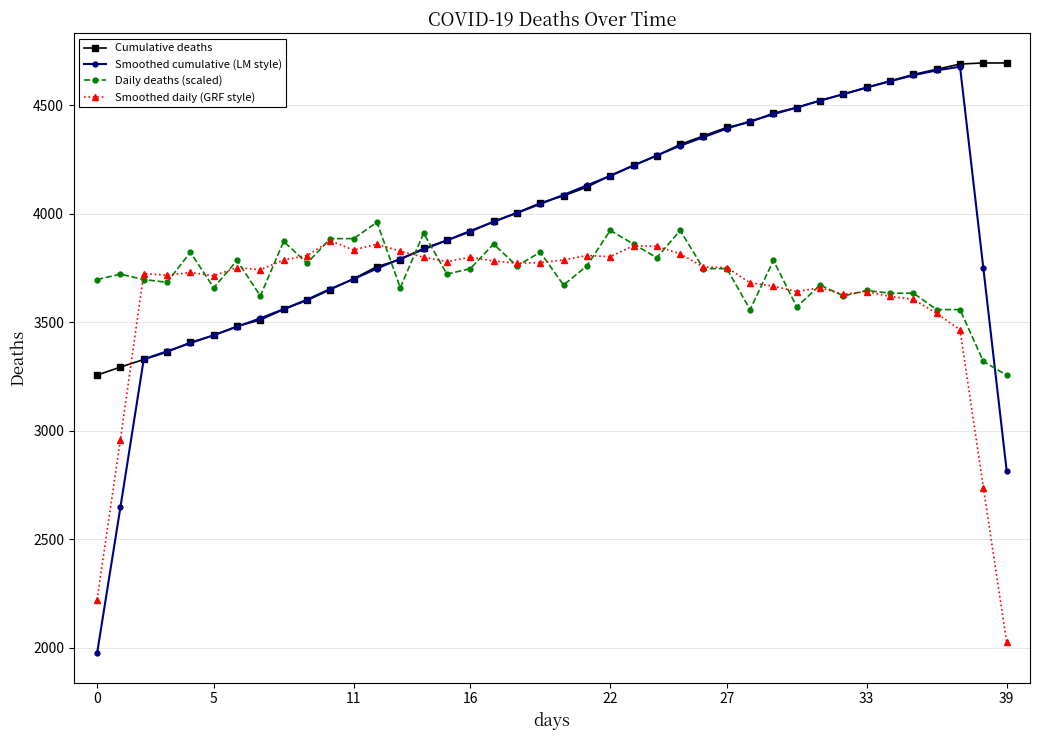

What is the greatest value displayed?

4695.0